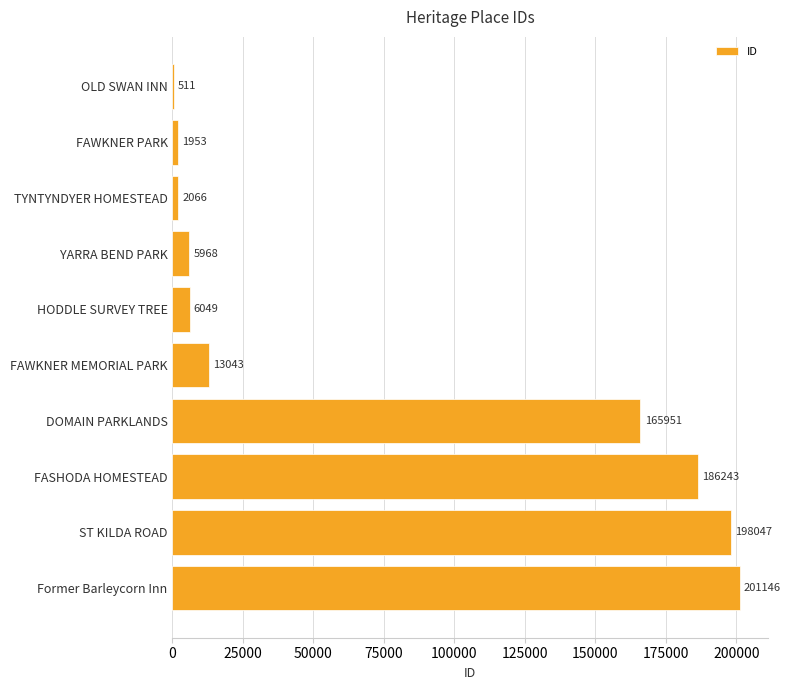

Reading top to bottom, transcribe all the data shown in this chart.

OLD SWAN INN=511	FAWKNER PARK=1953	TYNTYNDYER HOMESTEAD=2066	YARRA BEND PARK=5968	HODDLE SURVEY TREE=6049	FAWKNER MEMORIAL PARK=13043	DOMAIN PARKLANDS=165951	FASHODA HOMESTEAD=186243	ST KILDA ROAD=198047	Former Barleycorn Inn=201146